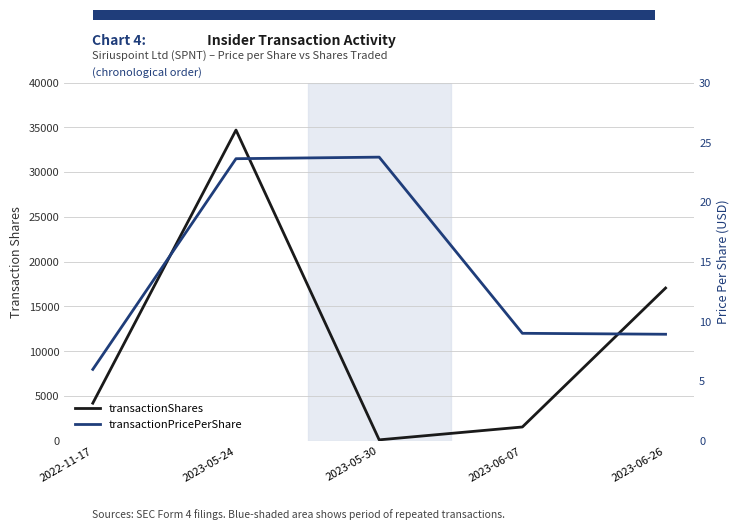

The transactionPricePerShare series shows 23.8 at 2023-05-30. True or false?

True